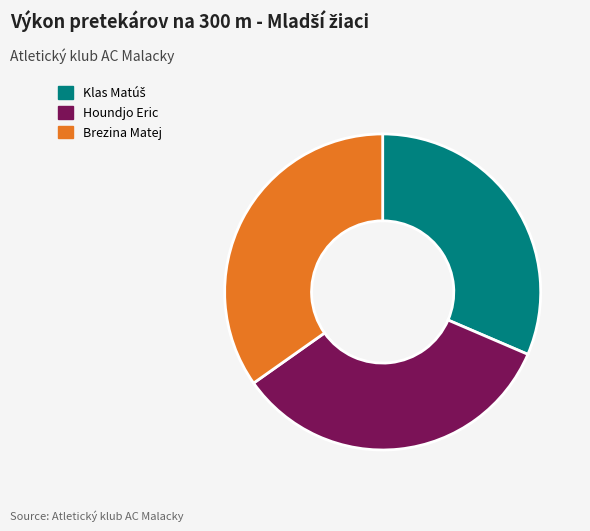

Which has a higher value, Houndjo Eric or Brezina Matej?

Brezina Matej